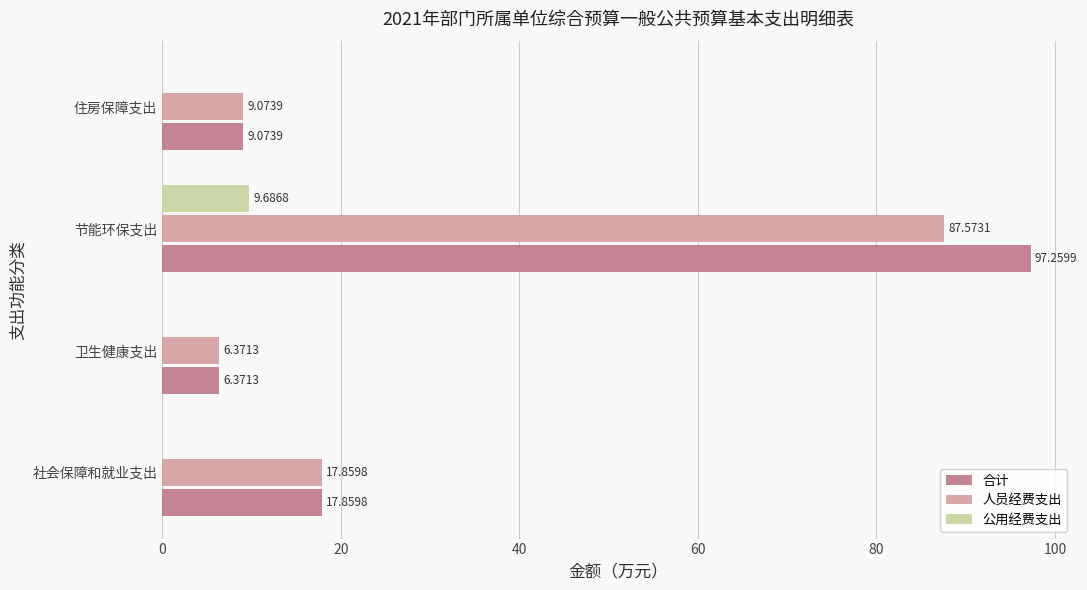

At which category is the sum across all series the highest?

节能环保支出